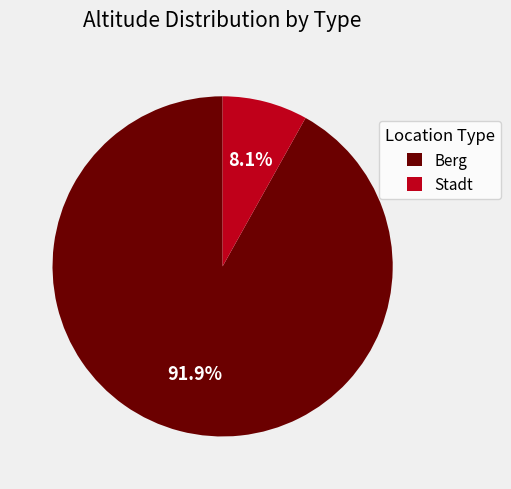

To the nearest percent, what is the difference between the largest and smallest slice percentages?

84%